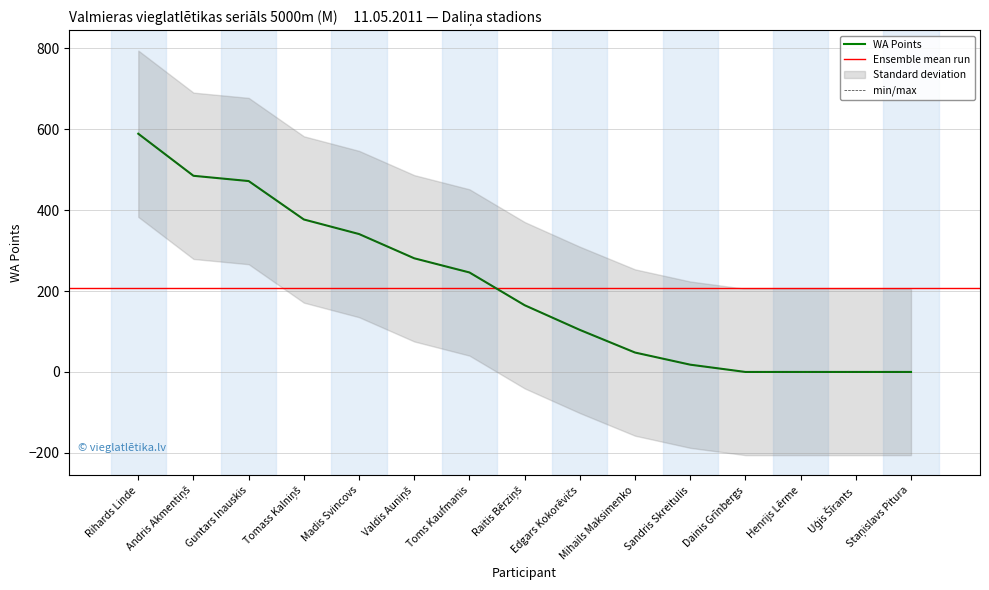

What position from the left is Rihards Linde?

1